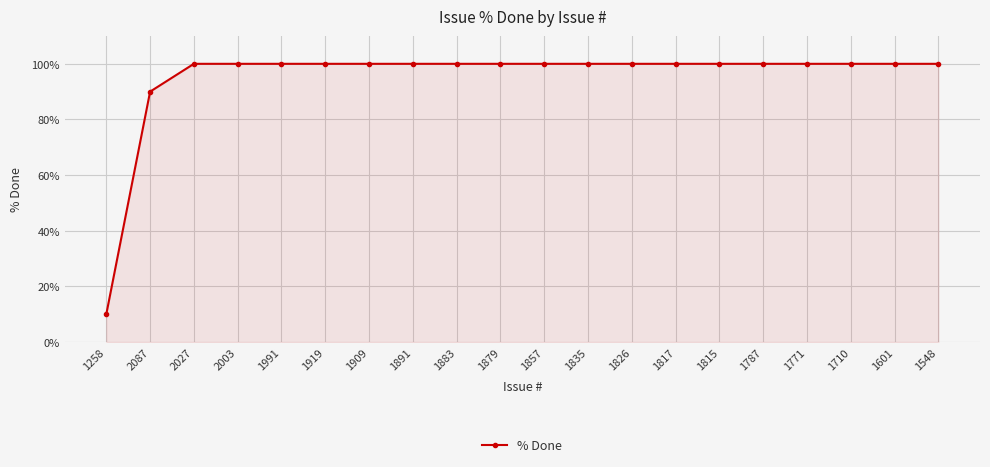

What is the label of the 14th point from the left?

1817